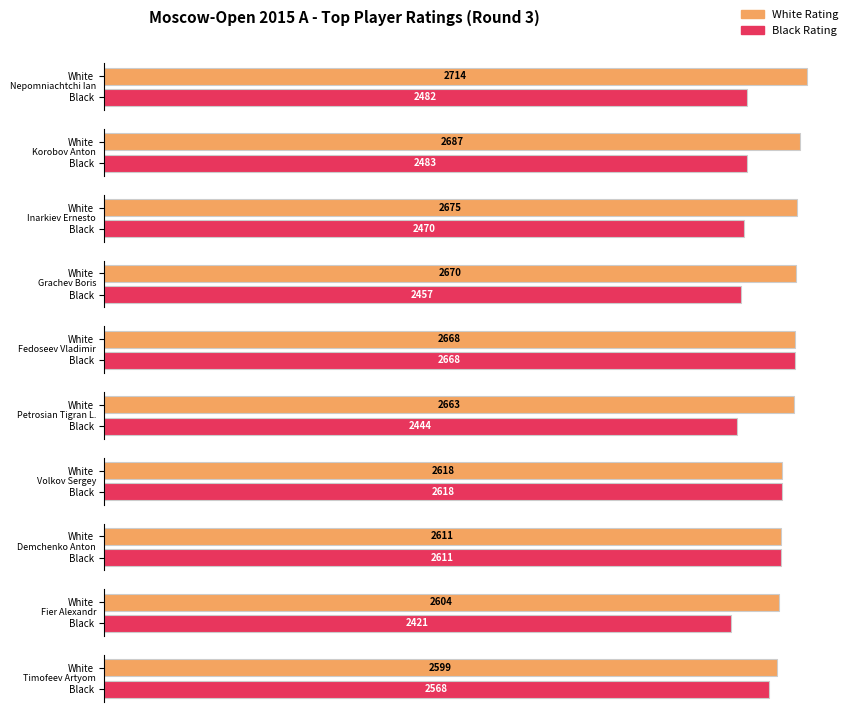

What is the average value of the Black Rating series?

2522